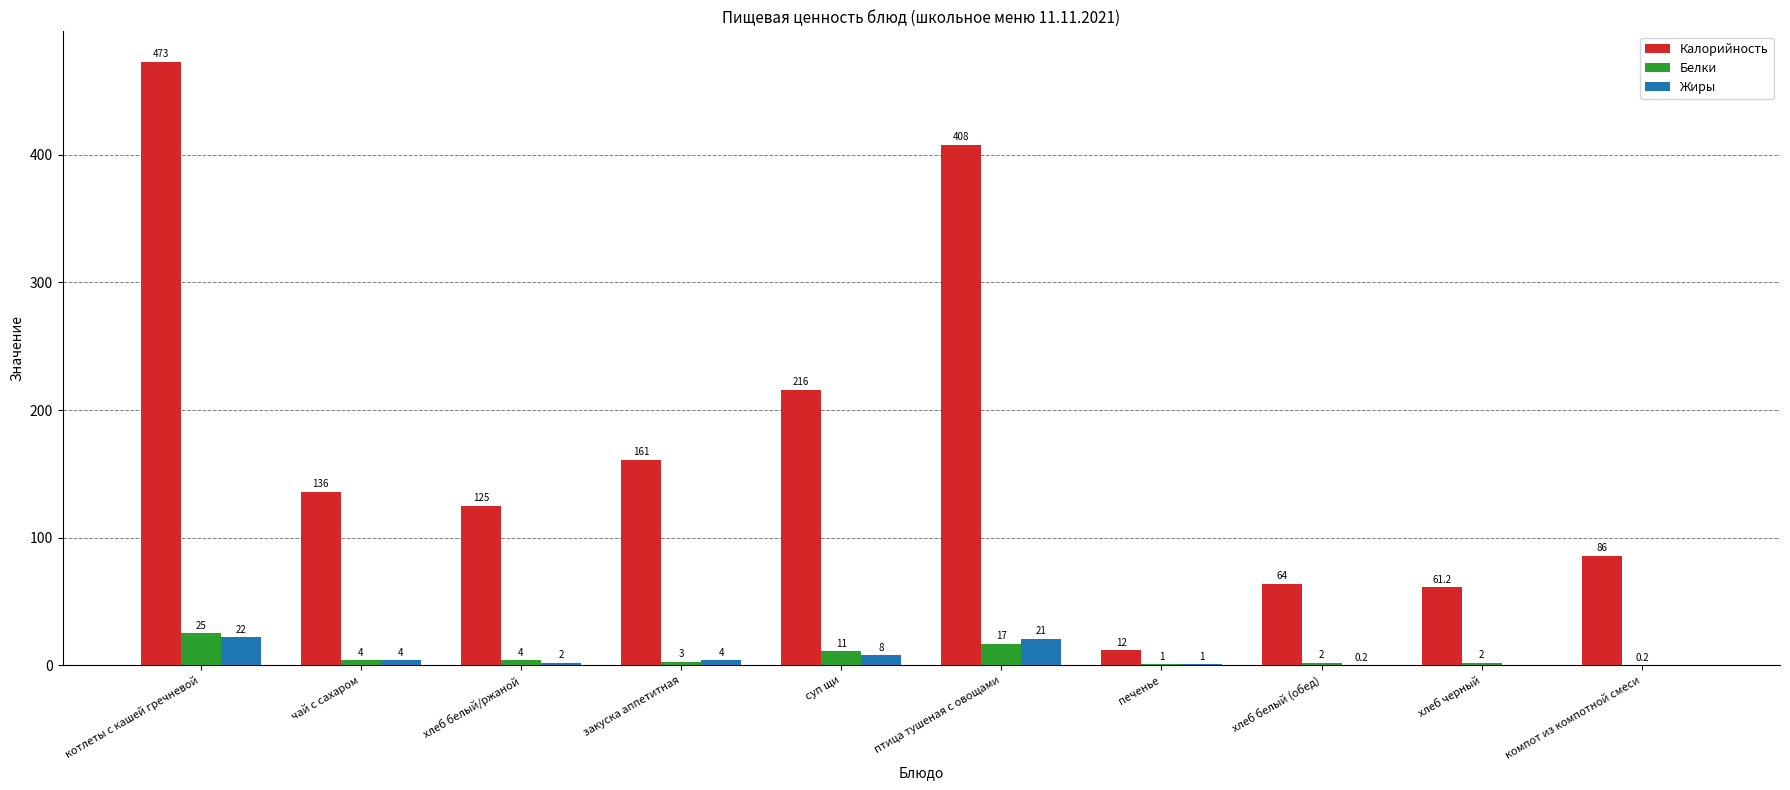

Reading left to right, what are all the values shown in this chart?

Калорийность: котлеты с кашей гречневой=473.0	чай с сахаром=136.0	хлеб белый/ржаной=125.0	закуска аппетитная=161.0	суп щи=216.0	птица тушеная с овощами=408.0	печенье=12.0	хлеб белый (обед)=64.0	хлеб черный=61.2	компот из компотной смеси=86.0
Белки: котлеты с кашей гречневой=25.0	чай с сахаром=4.0	хлеб белый/ржаной=4.0	закуска аппетитная=3.0	суп щи=11.0	птица тушеная с овощами=17.0	печенье=1.0	хлеб белый (обед)=2.0	хлеб черный=2.0	компот из компотной смеси=0.2
Жиры: котлеты с кашей гречневой=22.0	чай с сахаром=4.0	хлеб белый/ржаной=2.0	закуска аппетитная=4.0	суп щи=8.0	птица тушеная с овощами=21.0	печенье=1.0	хлеб белый (обед)=0.2	хлеб черный=0.0	компот из компотной смеси=0.0